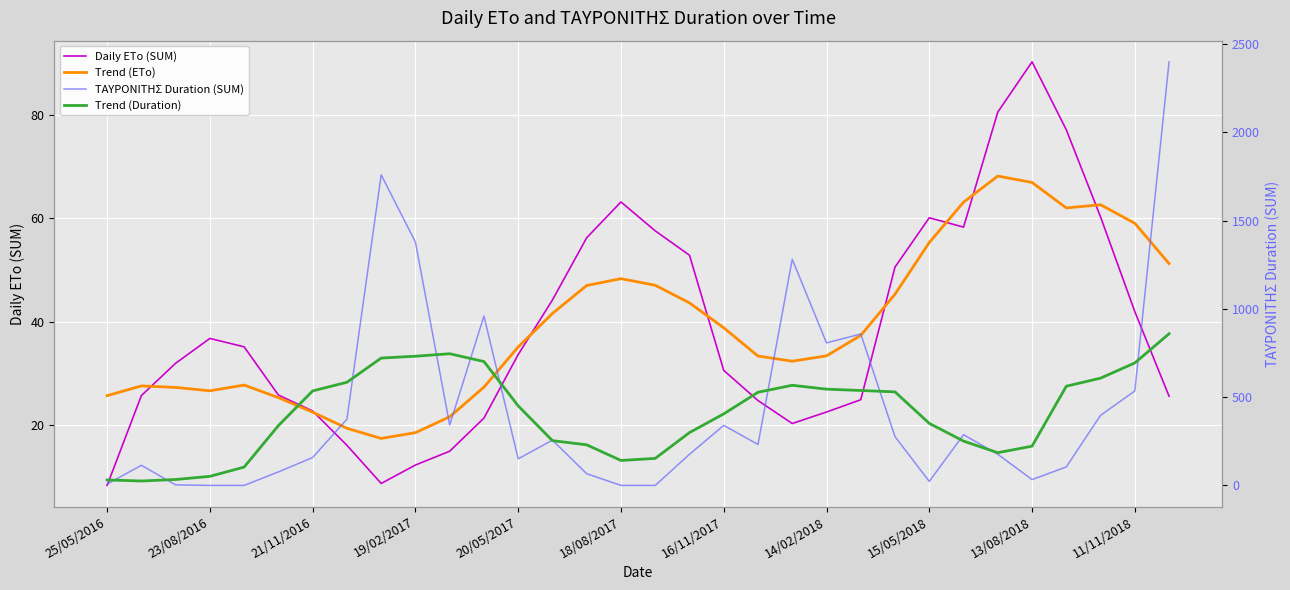

What is the average value of the Trend (Duration) series?

405.5